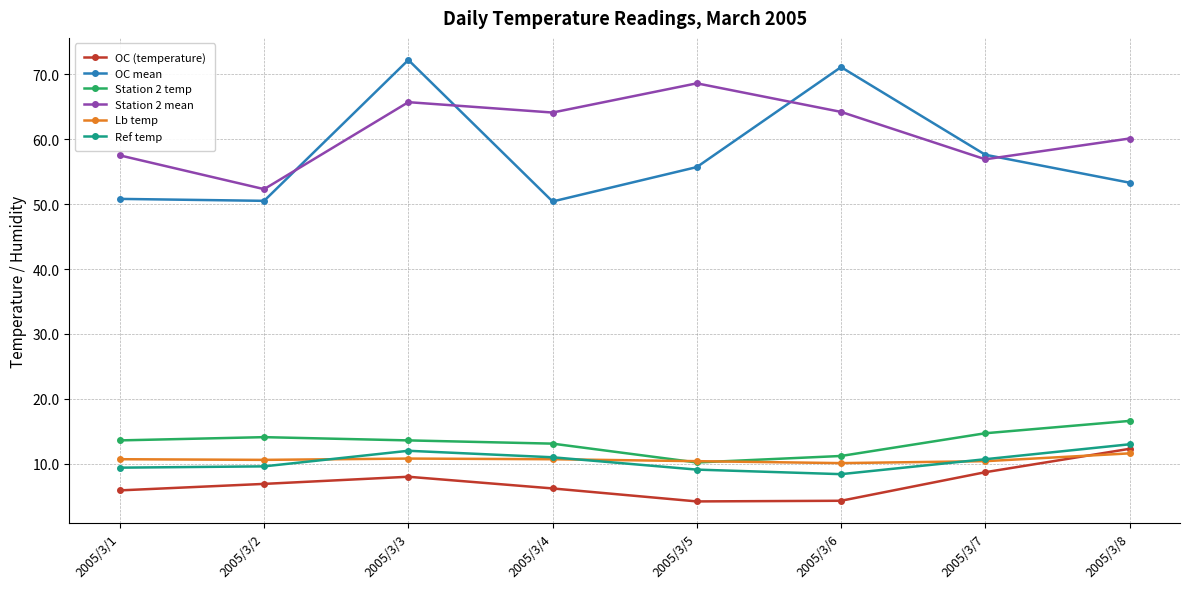

Which series has the largest range (max minus min)?

OC mean